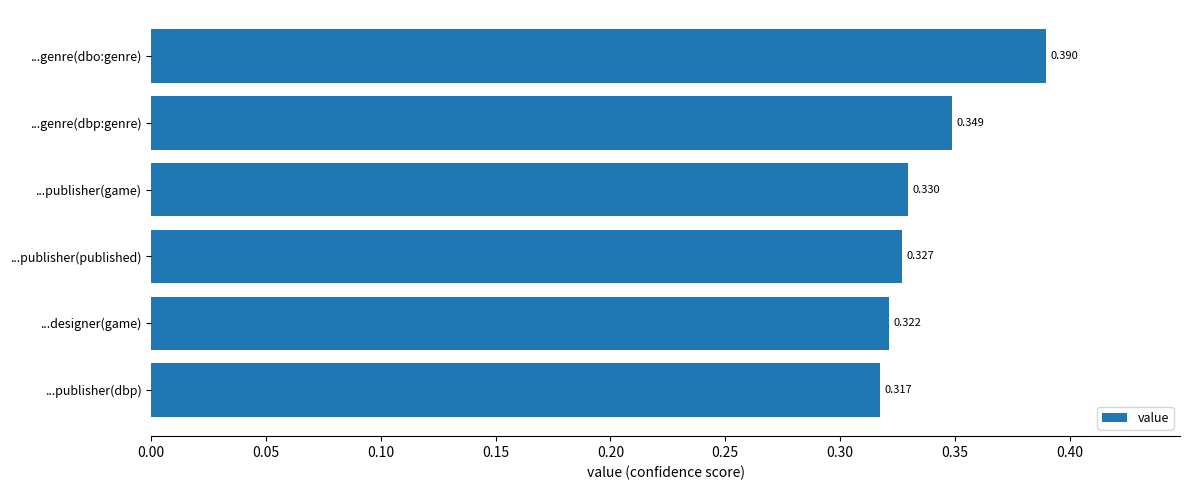

List the labels in order of value, smallest first.

...publisher(dbp), ...designer(game), ...publisher(published), ...publisher(game), ...genre(dbp:genre), ...genre(dbo:genre)